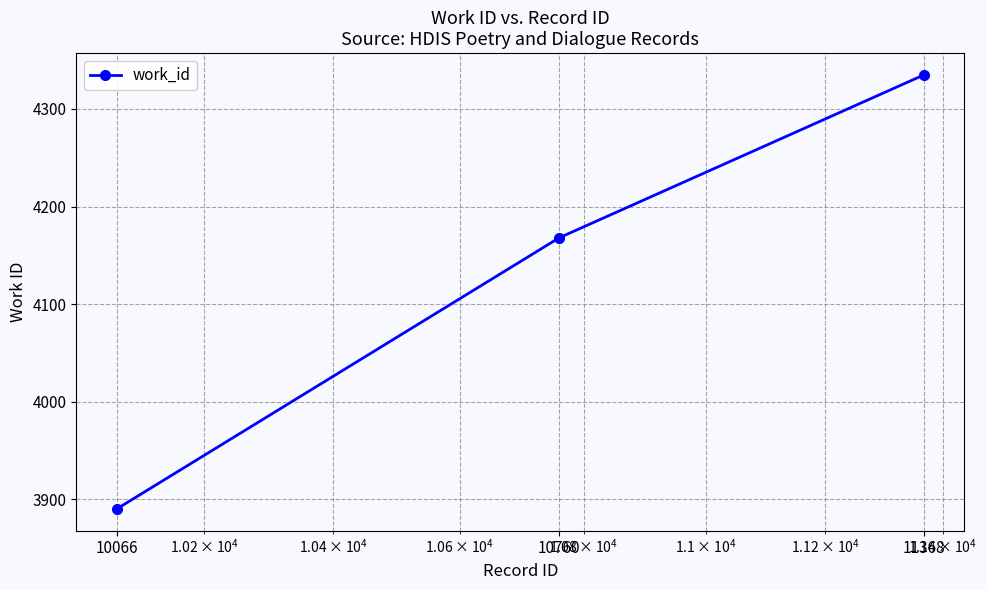

How many data points are less than 4168?

1